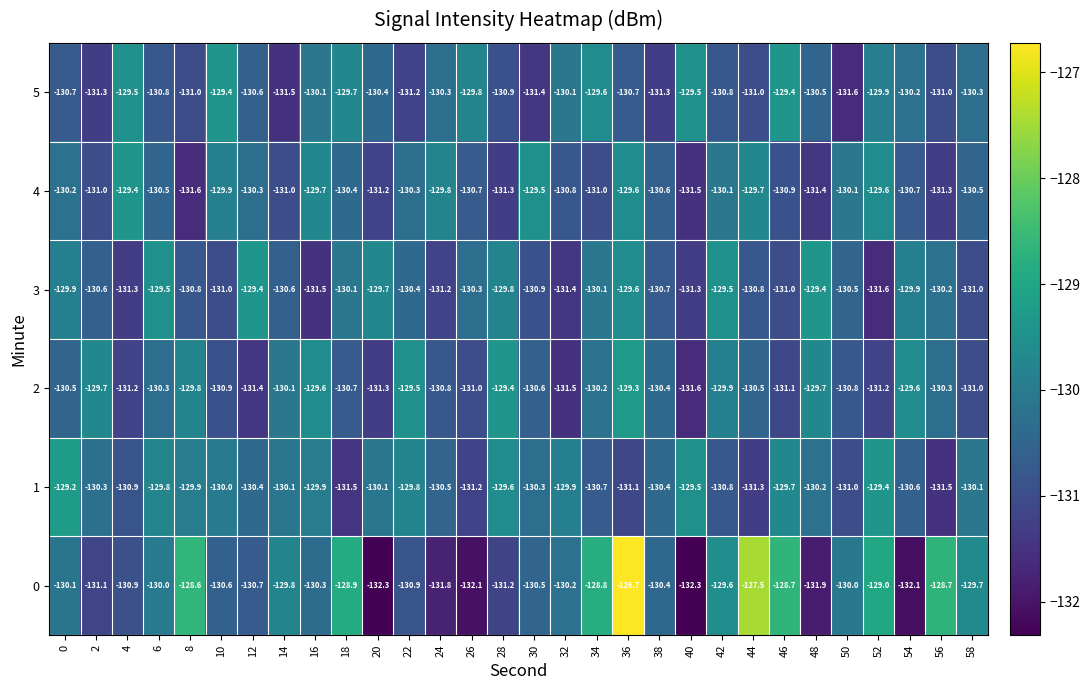

What is the difference between the maximum and minimum values in the 4 series?

2.2